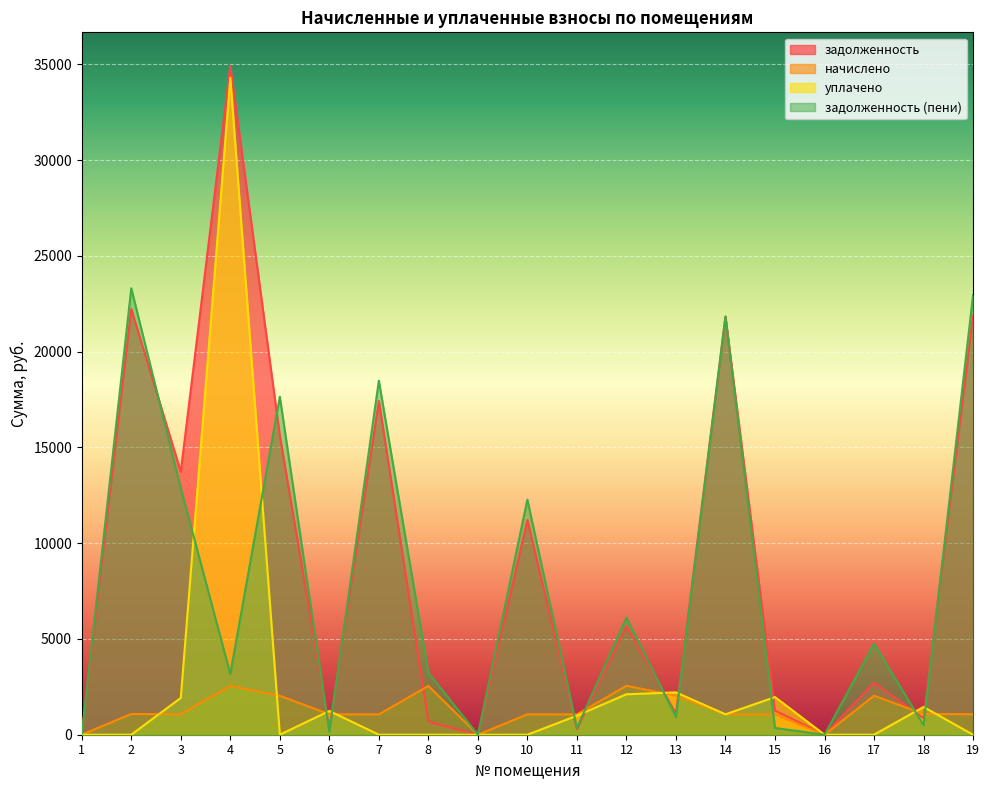

At how many categories does at least one series exceed 27576?

1